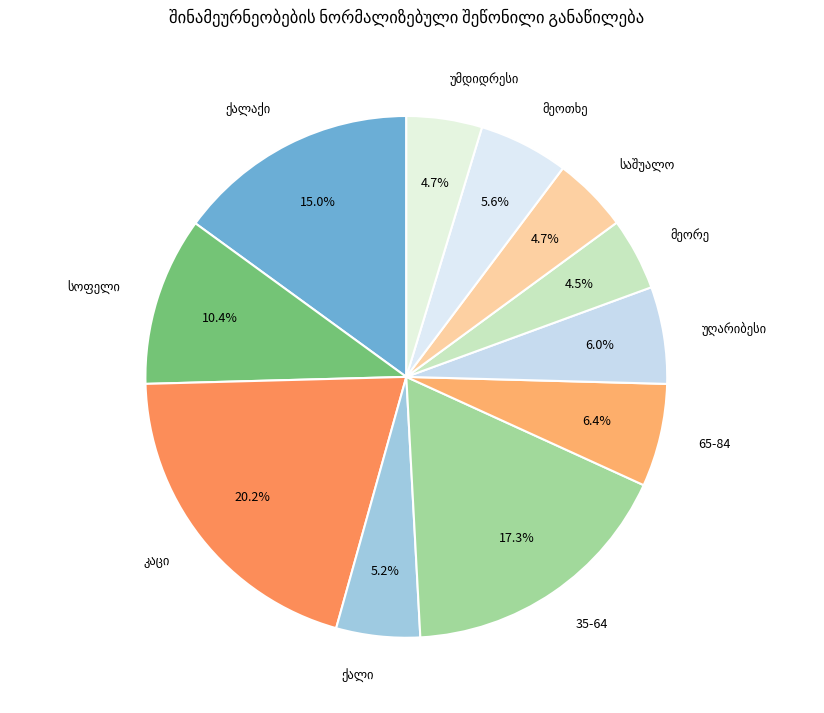

Does 65-84 account for over 50% of the chart?

No